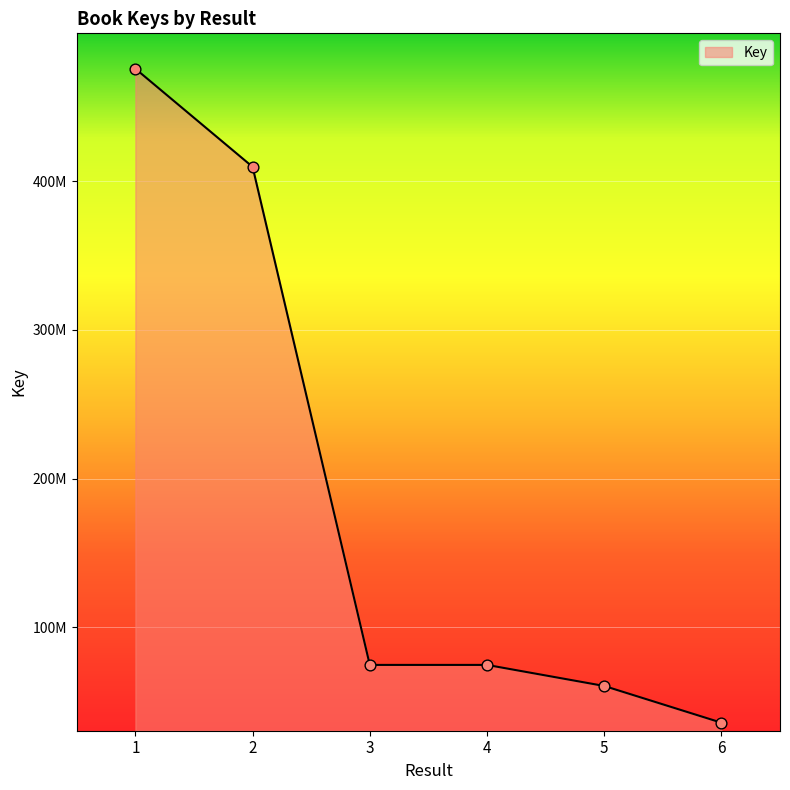

Does the chart have visible grid lines?

Yes